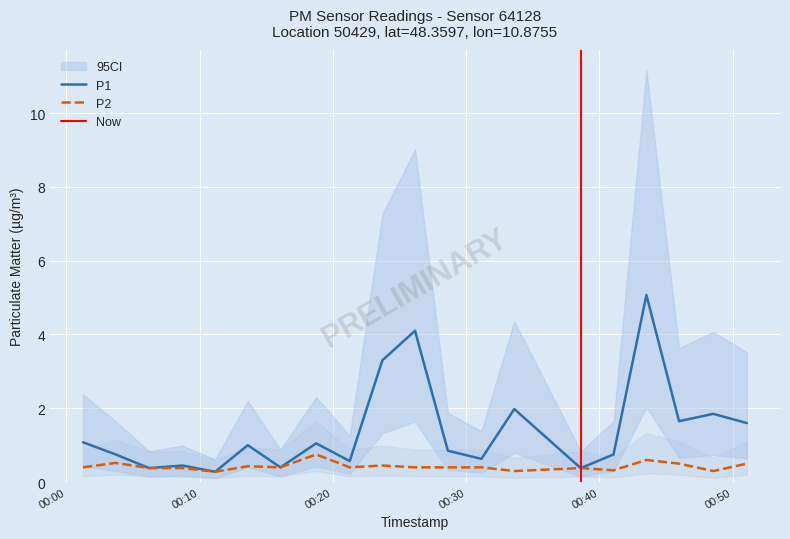

What is the sum of the P1 values at 2023-04-01T00:11:10 and 2023-04-01T00:41:04?

1.0